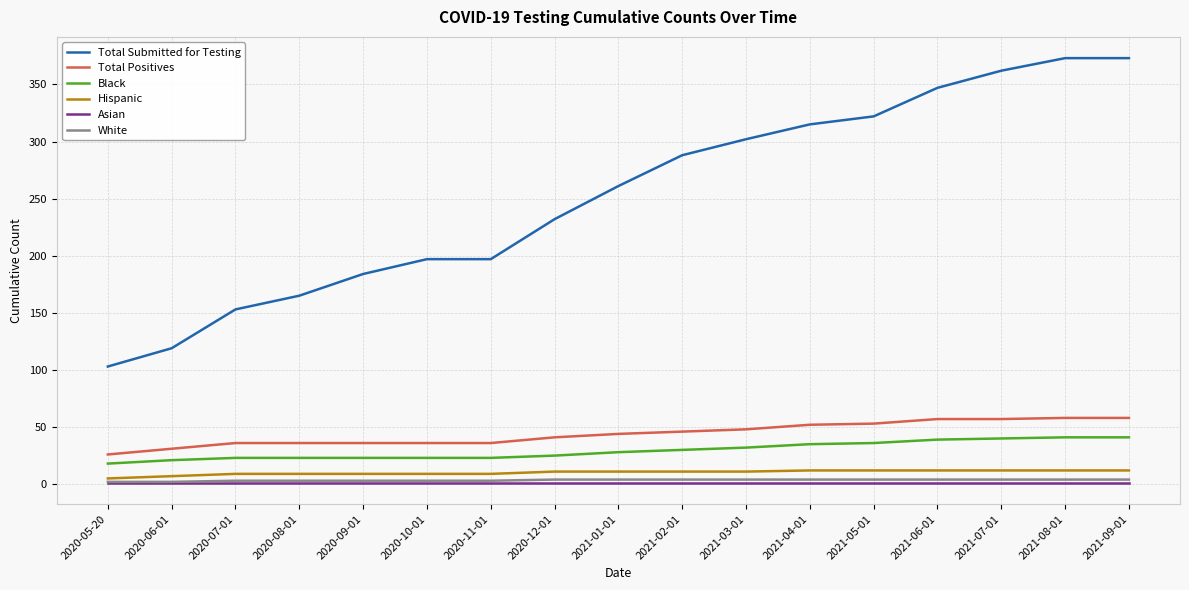

True or false: Hispanic and Asian cross at least once.

False